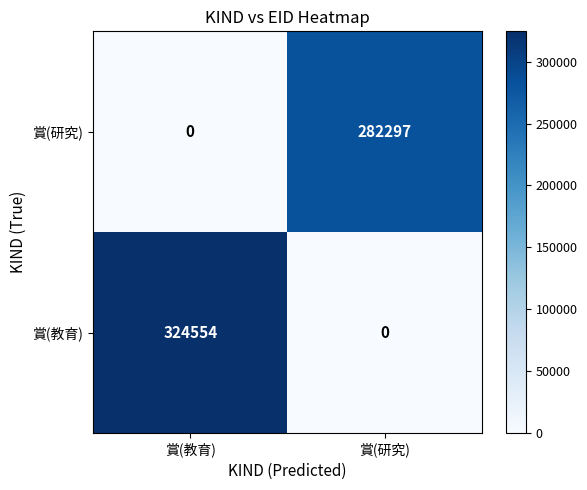

List the series in order of their peak value, lowest first.

賞(研究), 賞(教育)